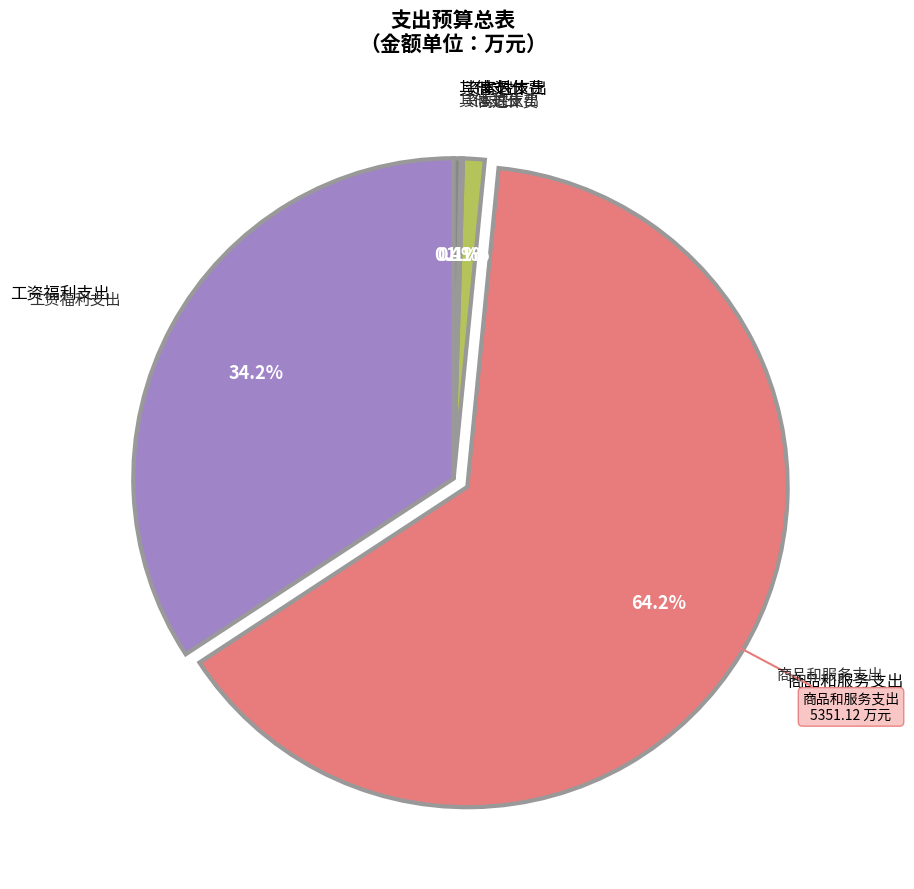

Is there a majority slice in this chart?

Yes